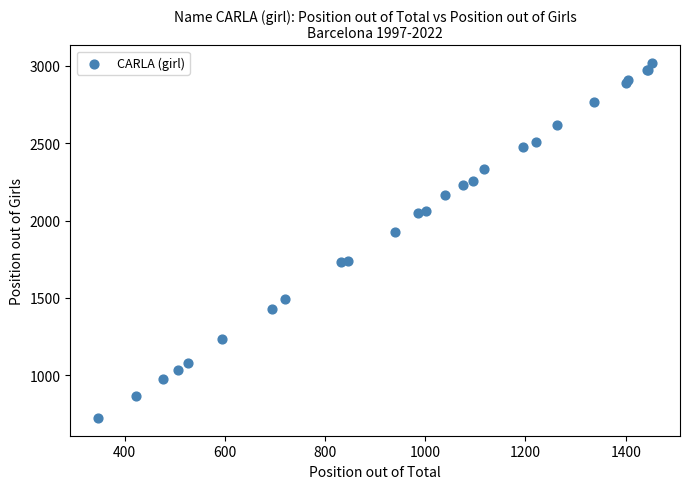

What Y value in the scatter plot is closest to 1871?

1927